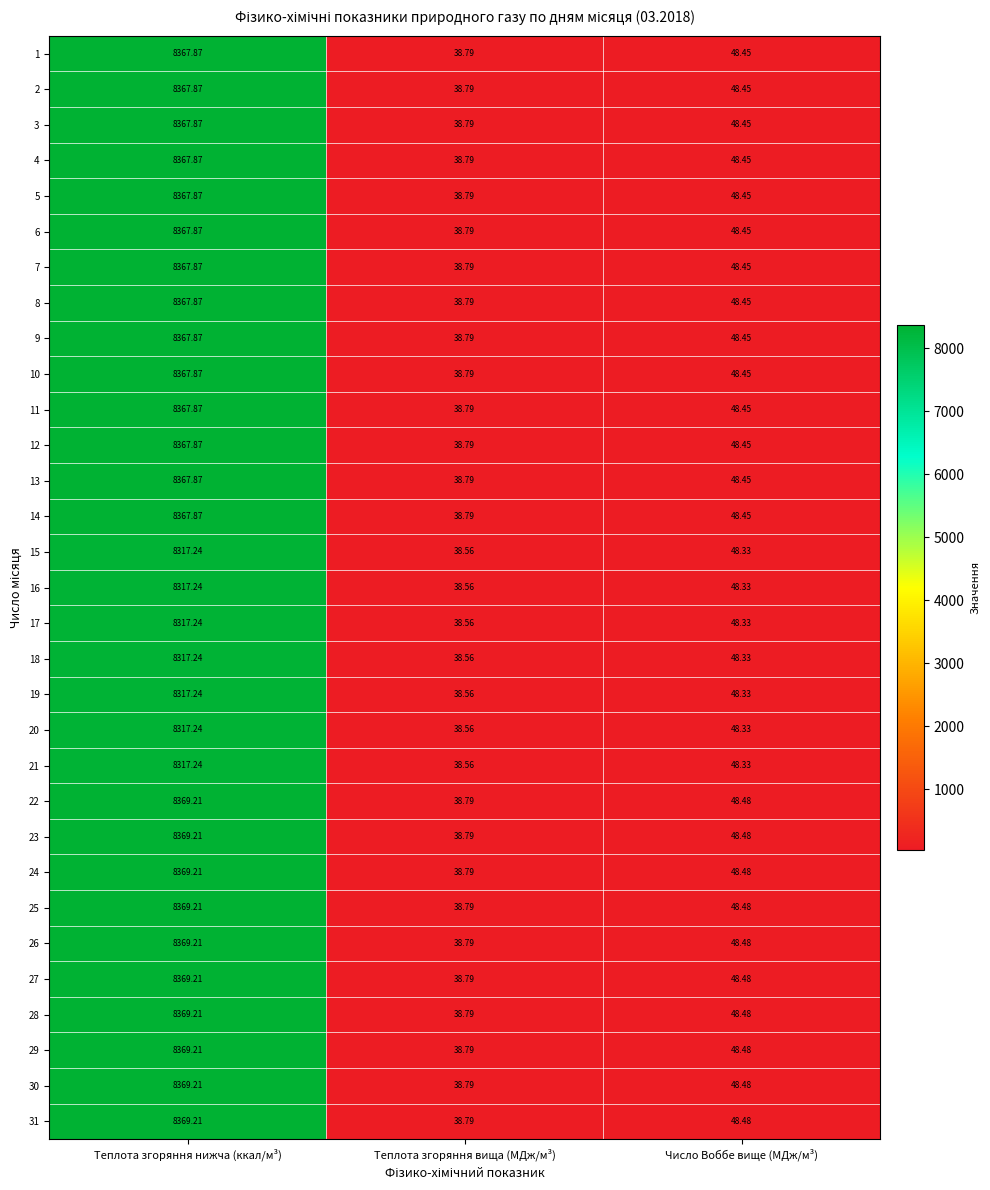

Where does the 9 series first go above 48?

Теплота згоряння нижча (ккал/м³)